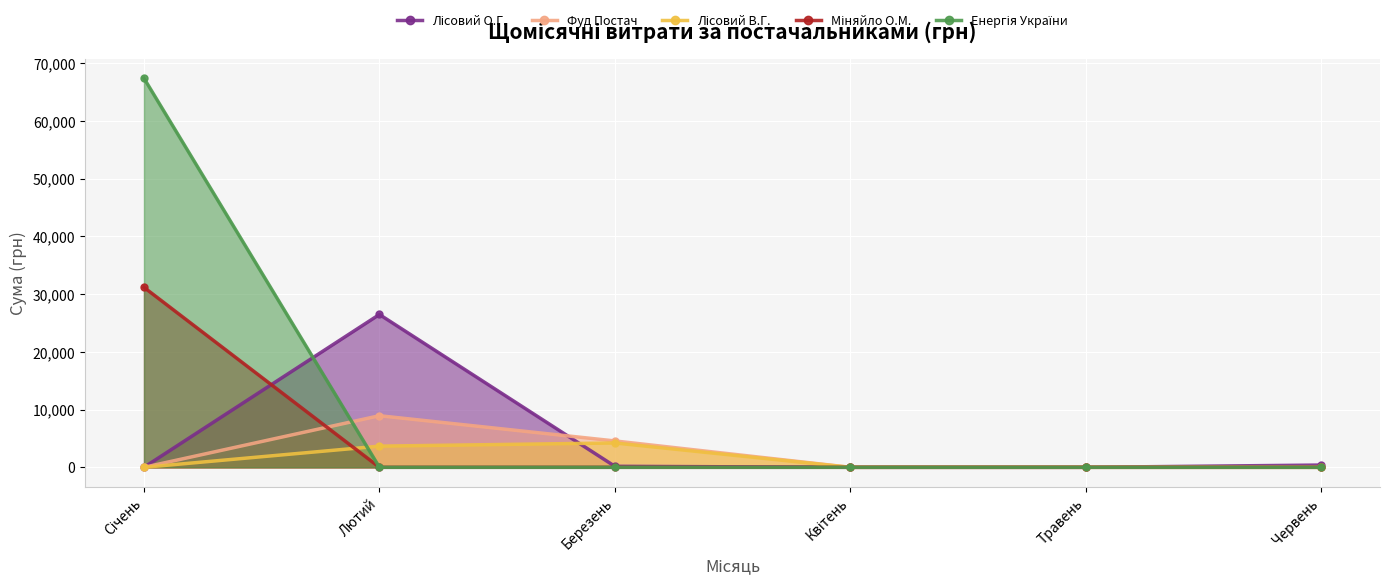

How many values in Лісовий В.Г. are above zero?

2